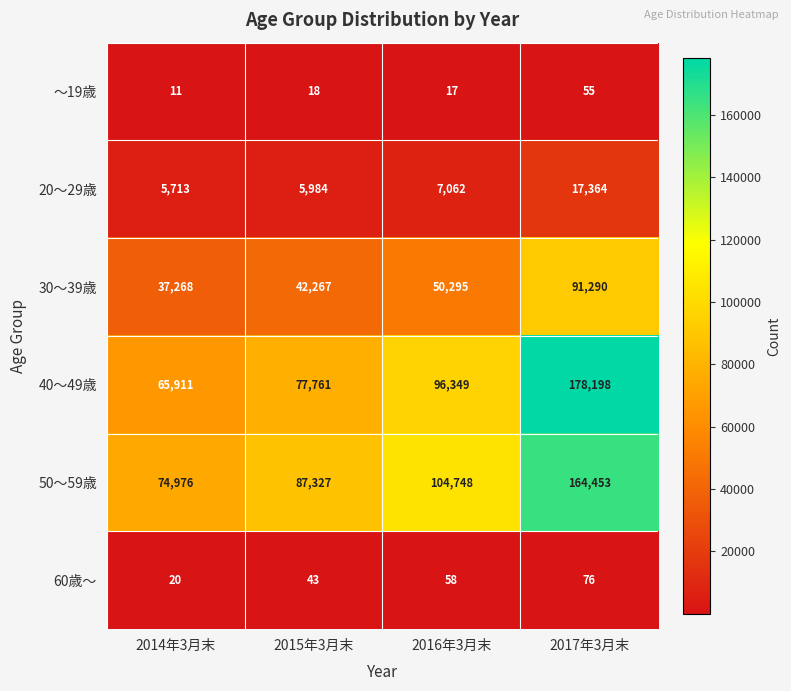

At which category is the sum across all series the highest?

2017年3月末